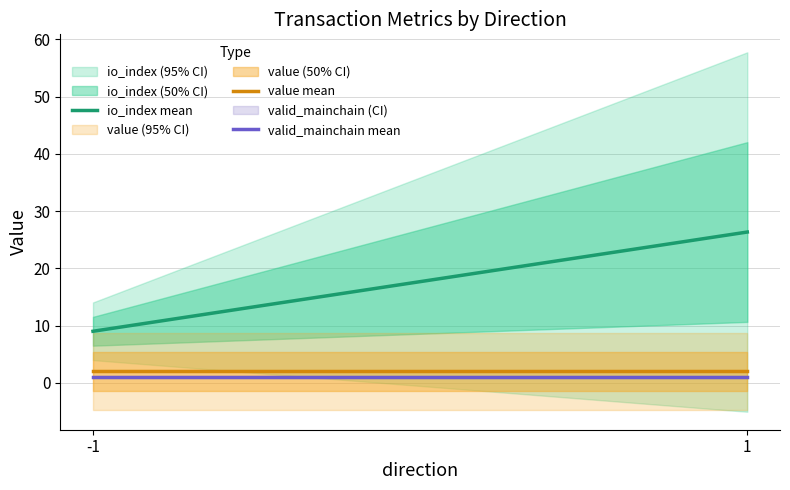

Which has a higher value, -1 or 1?

1